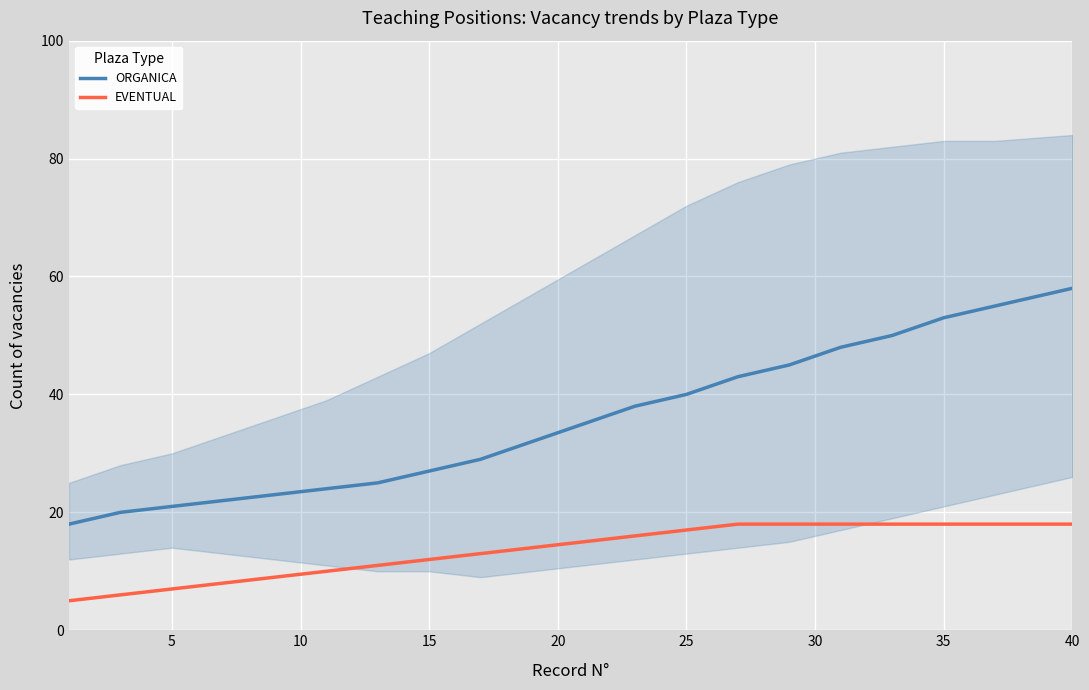

True or false: EVENTUAL and ORGANICA cross at least once.

False